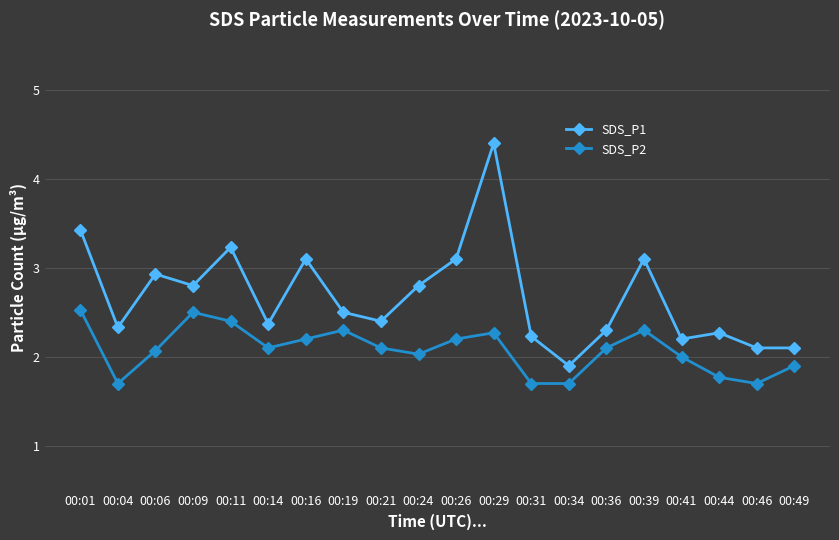

Is this an area chart (filled region under the line)?

No